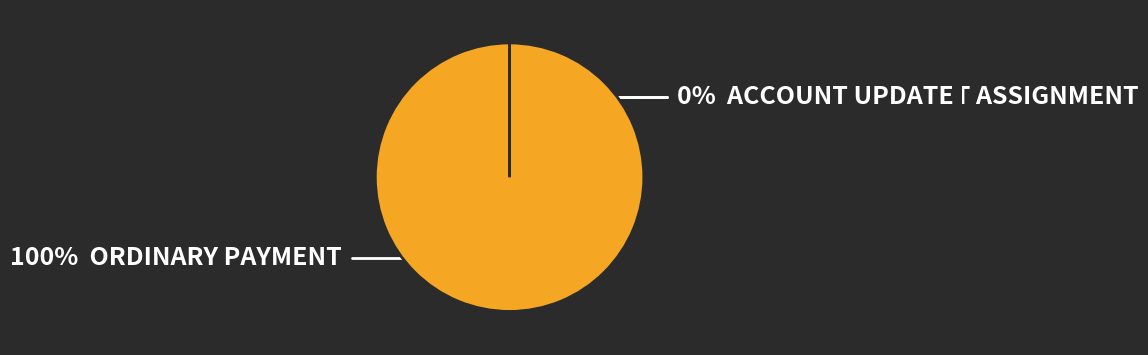

What is the largest slice in the pie chart?

391106